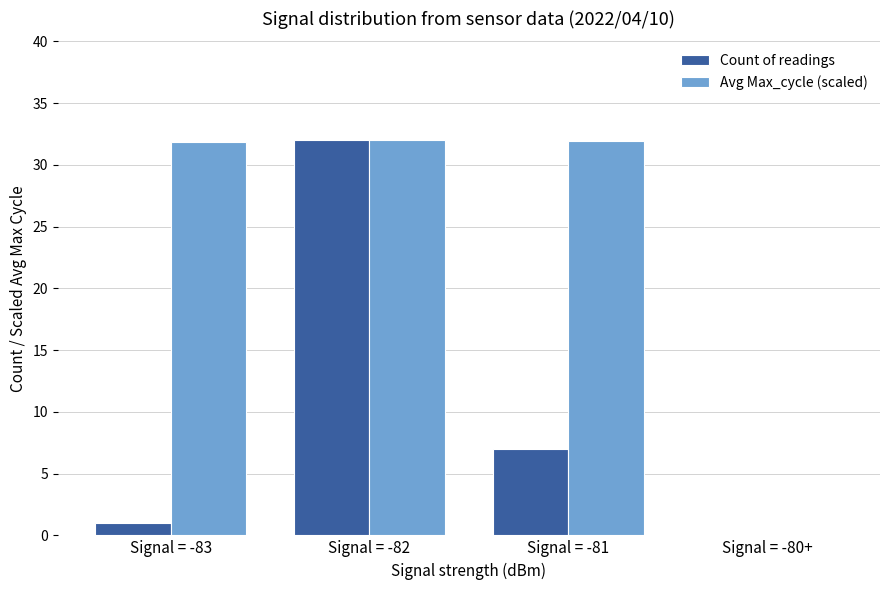

At which label is Count of readings closest to 16?

Signal = -81